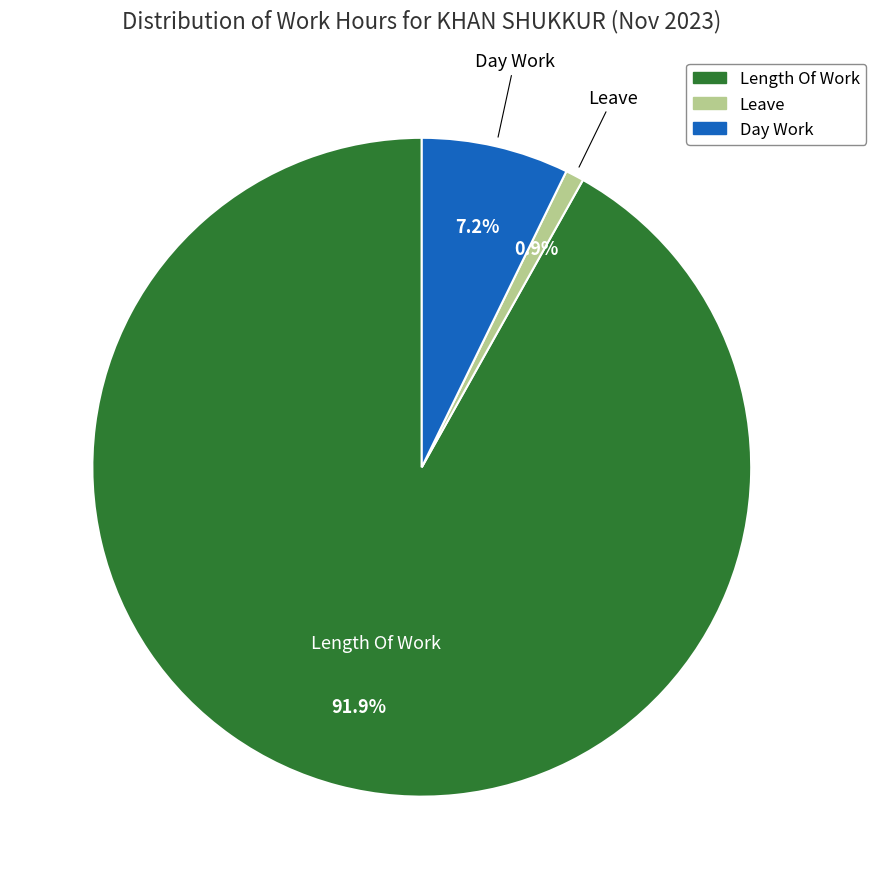

Is there any slice that represents more than half of the pie?

Yes